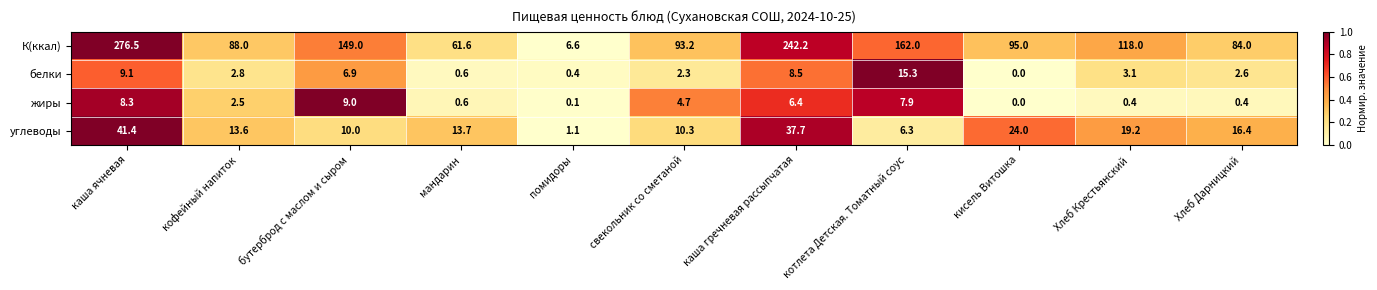

How many data points does each series have?

11